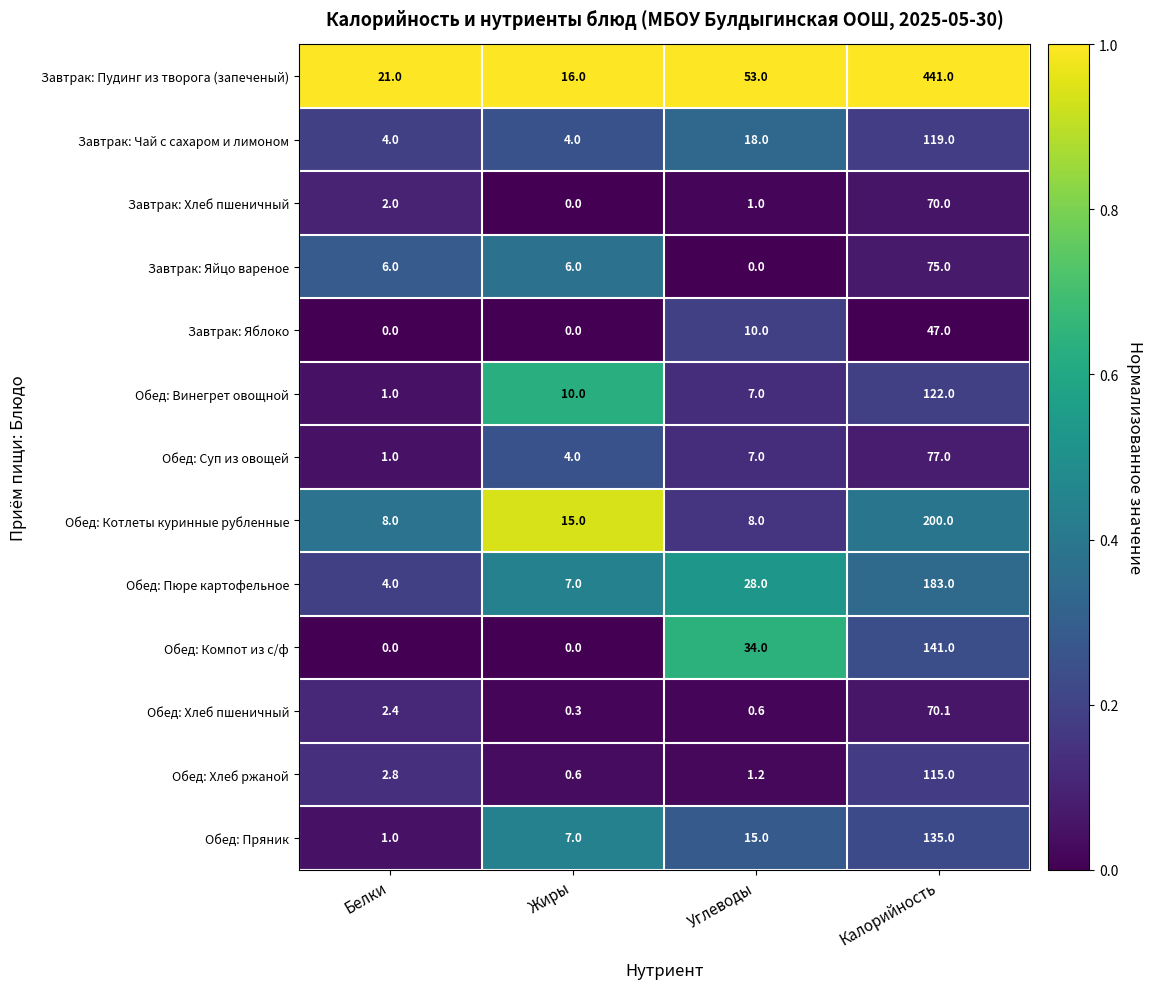

At how many categories does at least one series exceed 0?

4